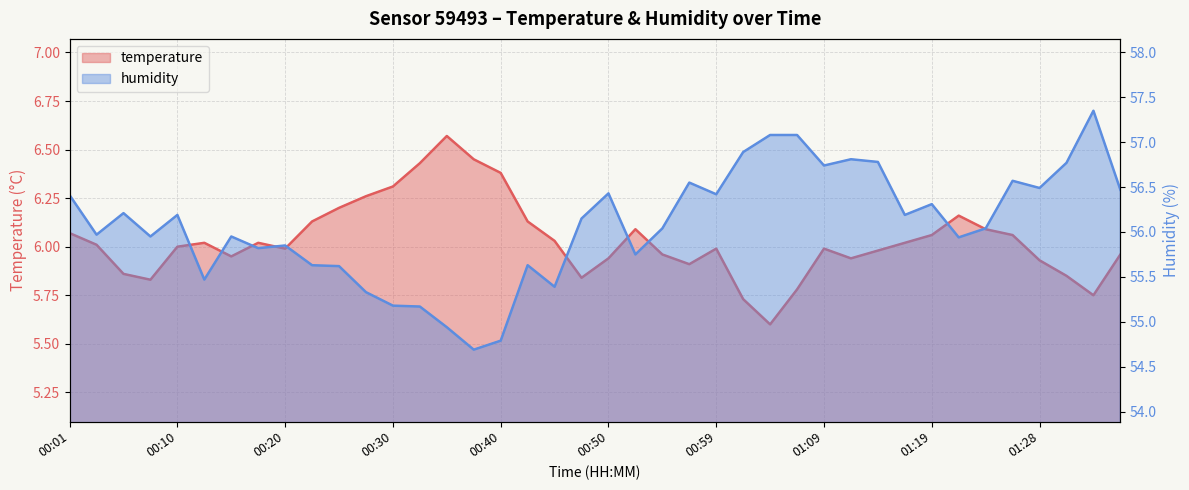

What position from the right is 00:18?

33